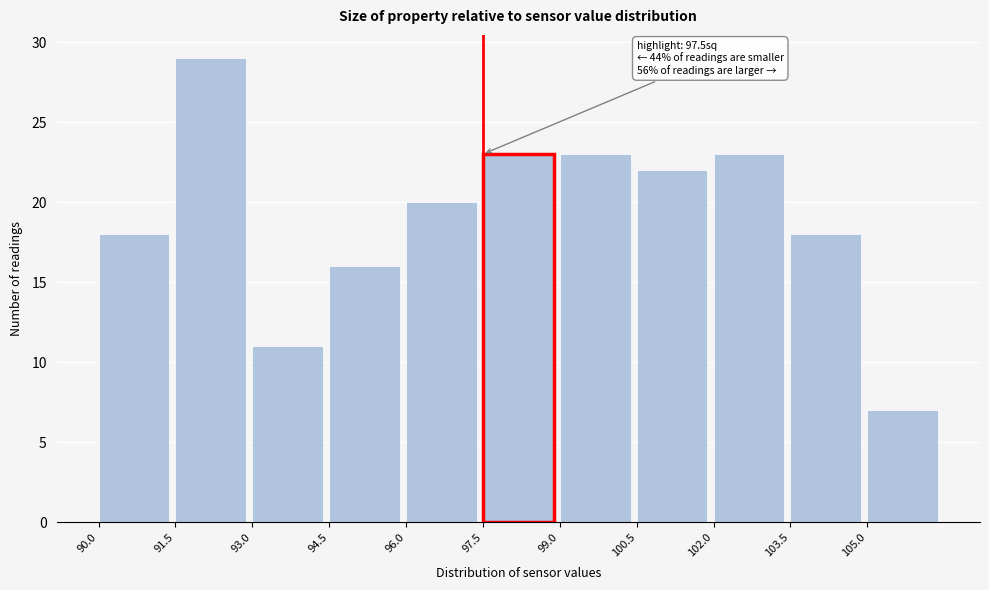

Which range on the x-axis has the tallest bar?

91.5 to 93.0